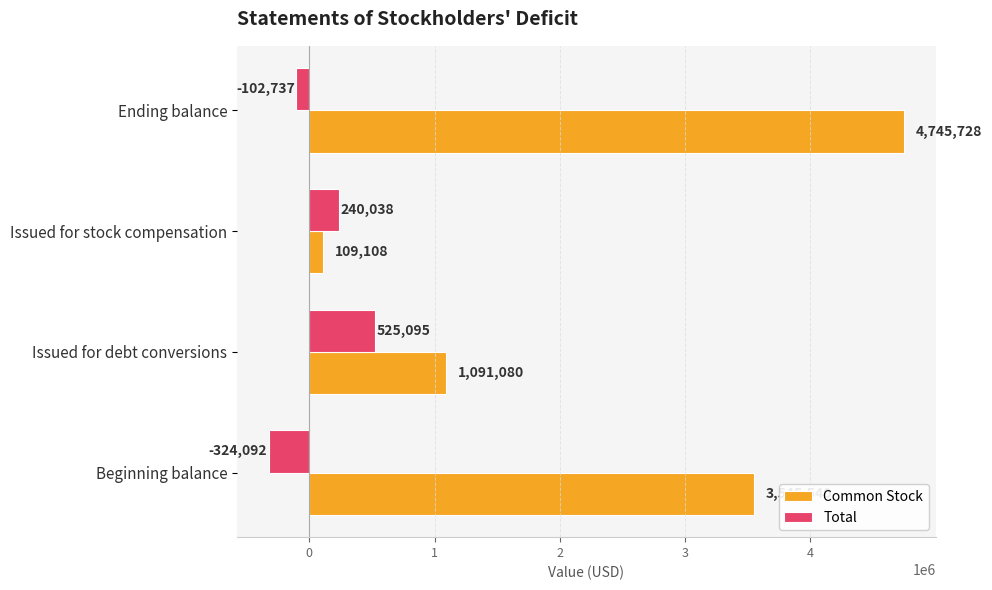

Which category has the lowest value in the Common Stock series?

Issued for stock compensation